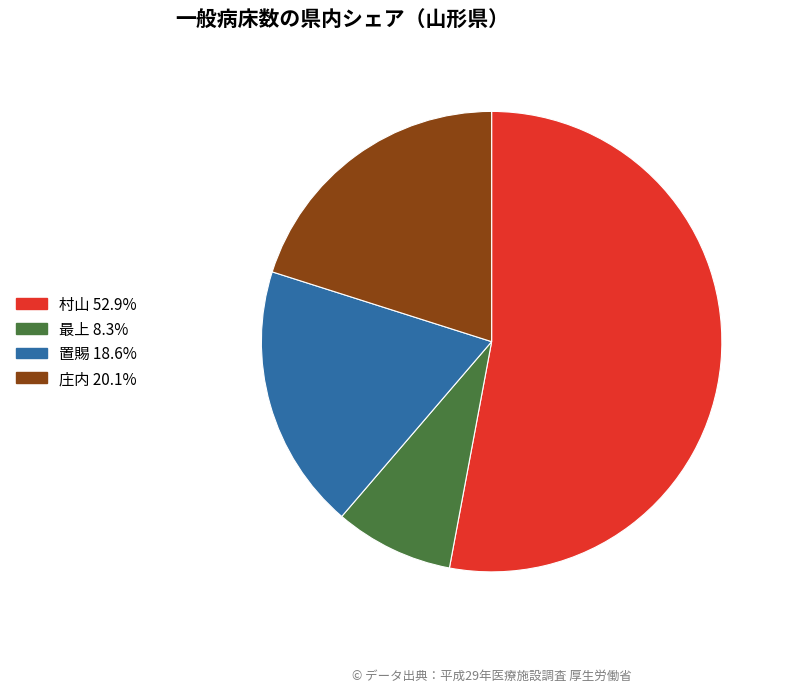

Do 置賜 and 庄内 together represent more than half of the pie?

No